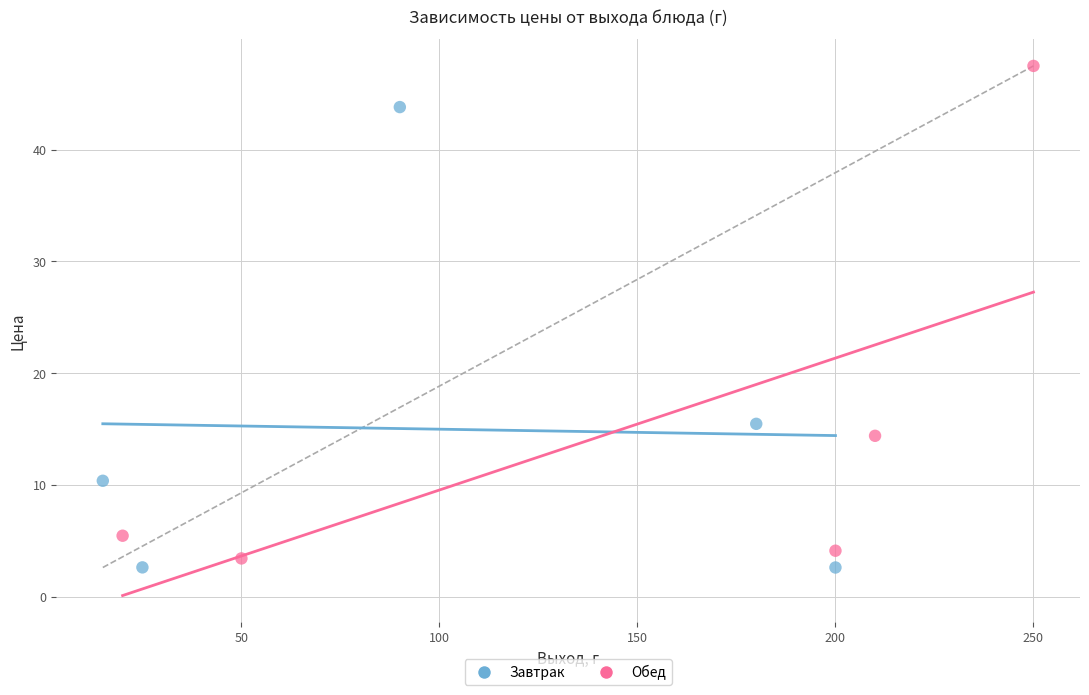

Which series contains the lowest Y value?

Завтрак